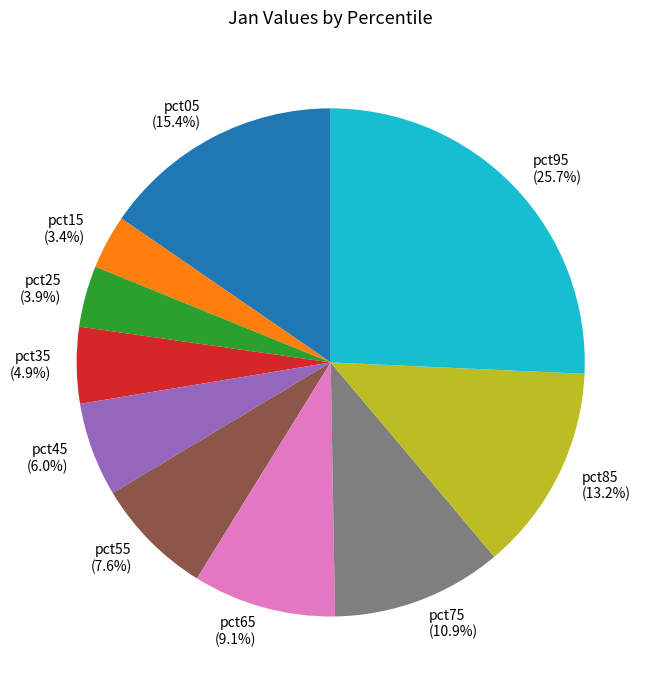

True or false: pct05 accounts for 15% of the total.

True